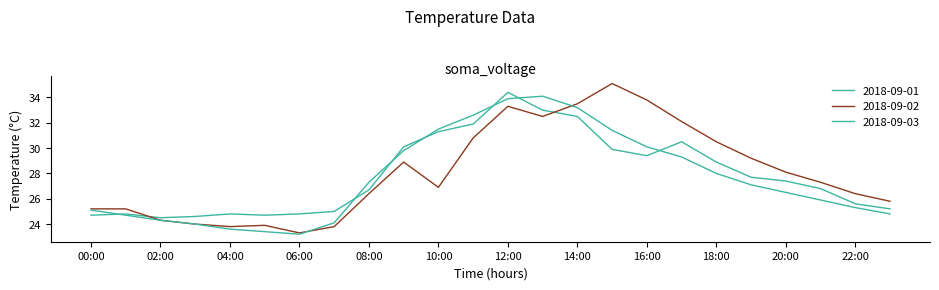

How many lines are shown in the chart?

3